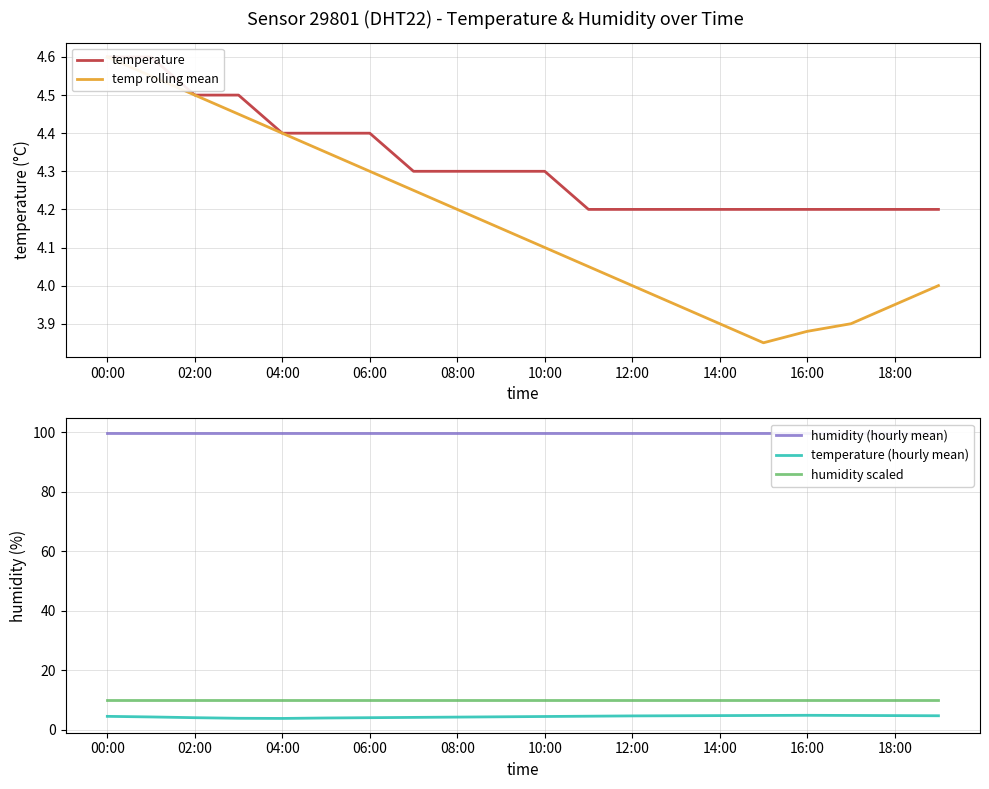

Reading left to right, extract all data points from this chart.

temperature: 4.6	4.6	4.5	4.5	4.4	4.4	4.4	4.3	4.3	4.3	4.3	4.2	4.2	4.2	4.2	4.2	4.2	4.2	4.2	4.2
temp rolling mean: 4.6	4.5	4.5	4.5	4.4	4.3	4.3	4.2	4.2	4.2	4.1	4.0	4.0	4.0	3.9	3.9	3.9	3.9	4.0	4.0
humidity (hourly mean): 99.9	99.9	99.9	99.9	99.9	99.9	99.9	99.9	99.9	99.9	99.9	99.9	99.9	99.9	99.9	99.9	99.9	99.9	99.9	99.9
temperature (hourly mean): 4.5	4.3	4.1	3.9	3.9	4.0	4.1	4.2	4.3	4.4	4.5	4.6	4.7	4.8	4.8	4.8	4.9	4.8	4.8	4.8
humidity scaled: 10.0	10.0	10.0	10.0	10.0	10.0	10.0	10.0	10.0	10.0	10.0	10.0	10.0	10.0	10.0	10.0	10.0	10.0	10.0	10.0